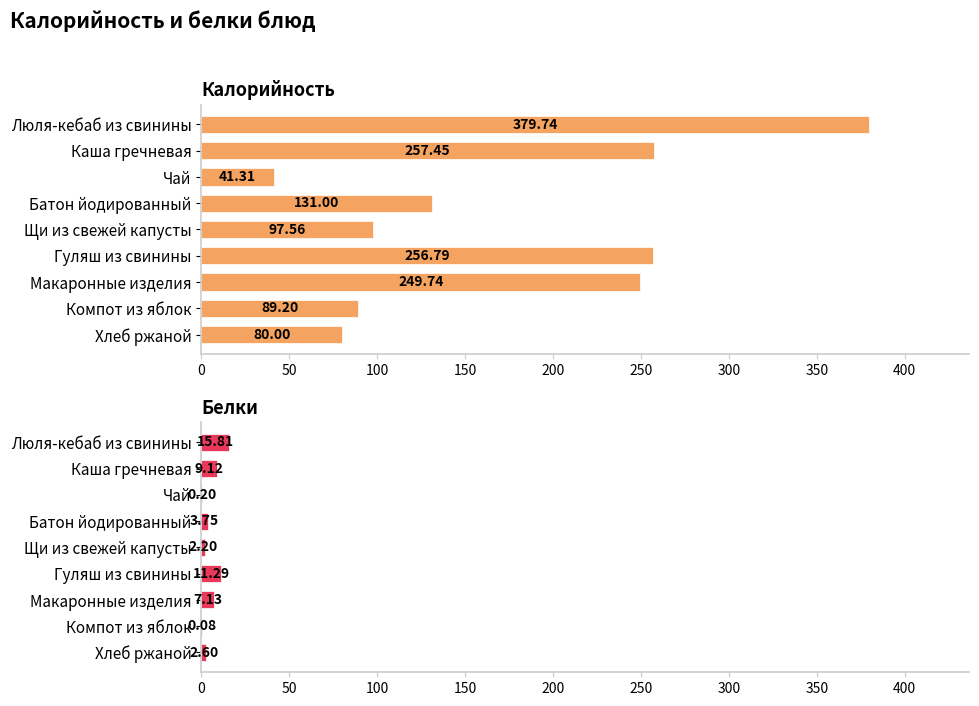

Is the value of Калорийность at Каша гречневая greater than the value of Белки at Люля-кебаб из свинины?

Yes